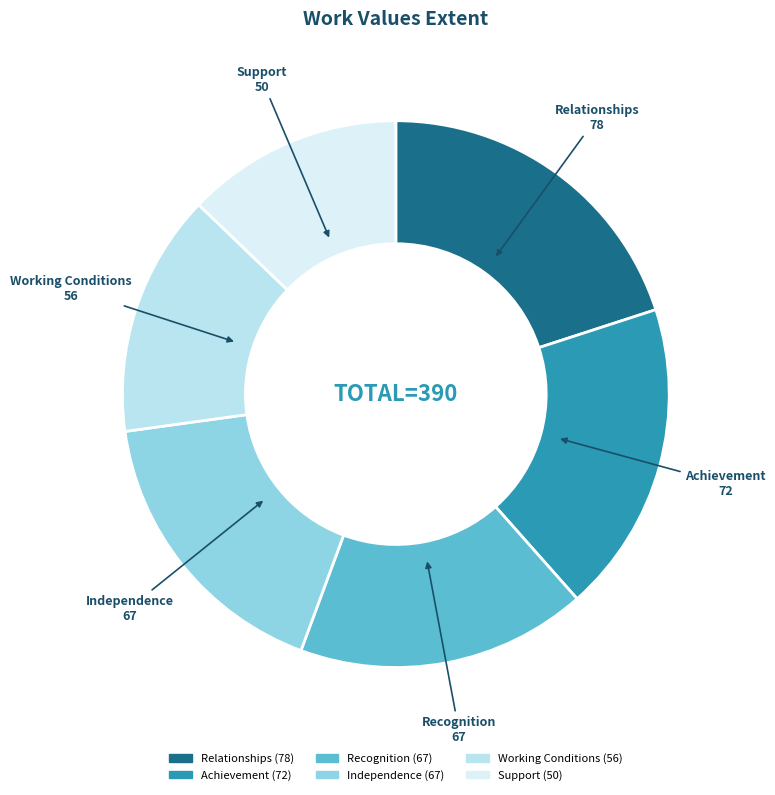

How many slices are in this pie chart?

6